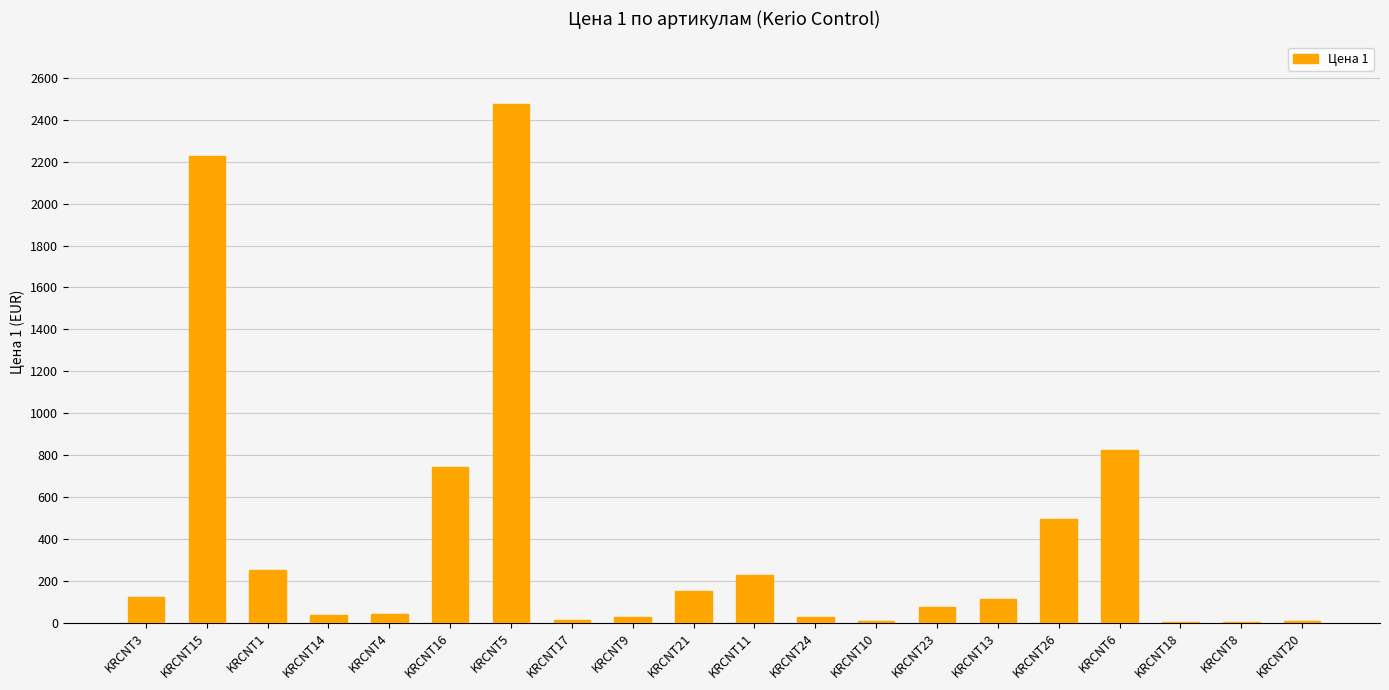

How many categories are shown in the chart?

20